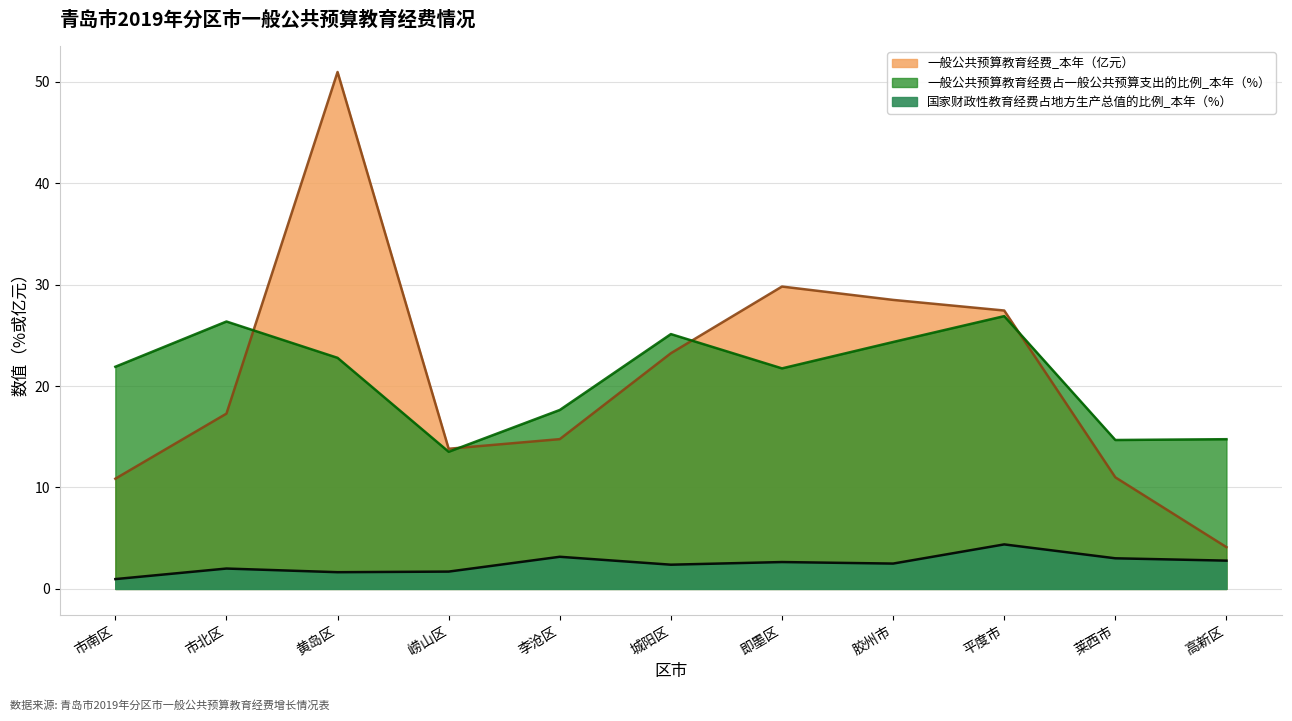

How many lines are shown in the chart?

3